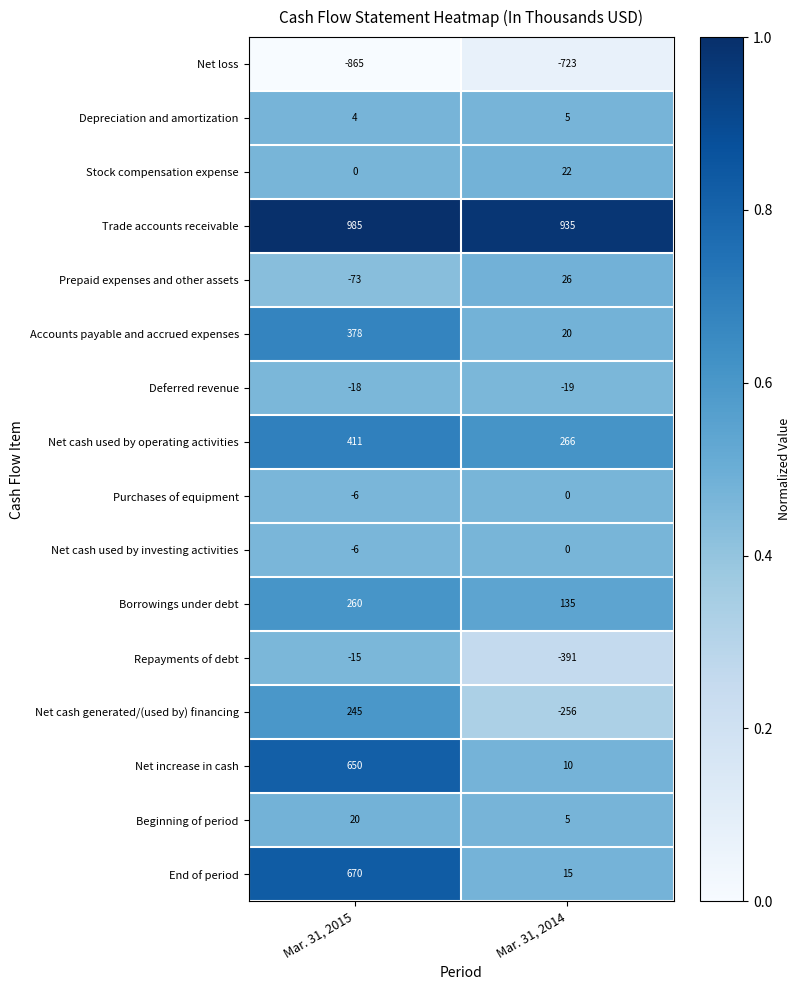

List the labels in order of Stock compensation expense value, smallest first.

Mar. 31, 2015, Mar. 31, 2014